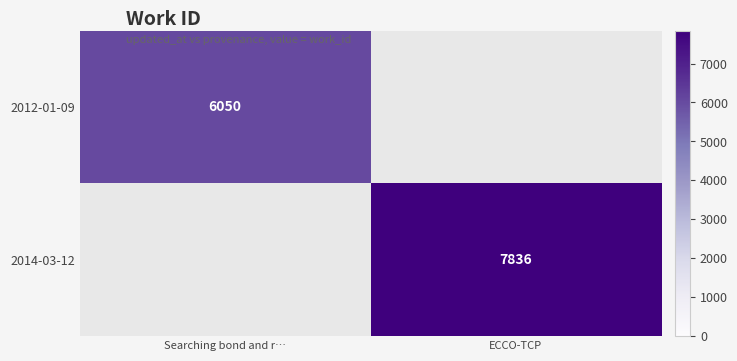

What is the maximum value shown in the chart?

7836.0